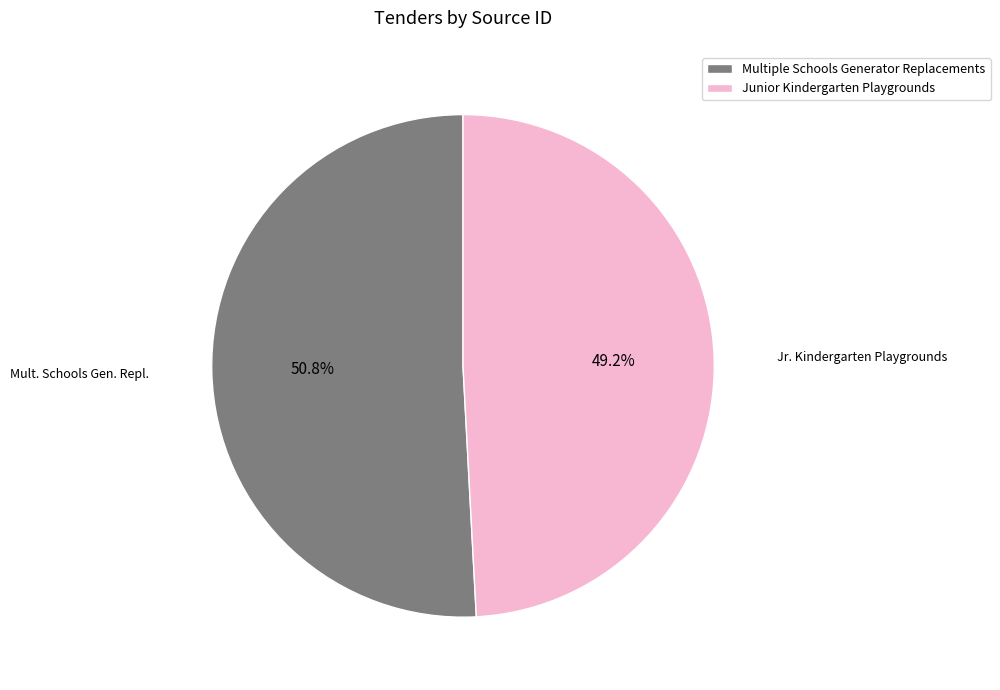

To the nearest percent, what portion does Multiple Schools Generator Replacements represent?

51%